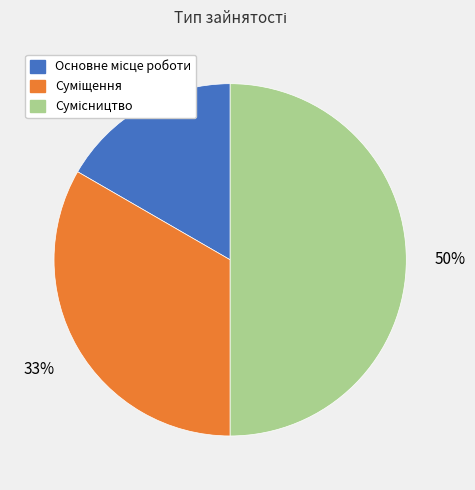

To the nearest percent, what is the average slice percentage?

33%